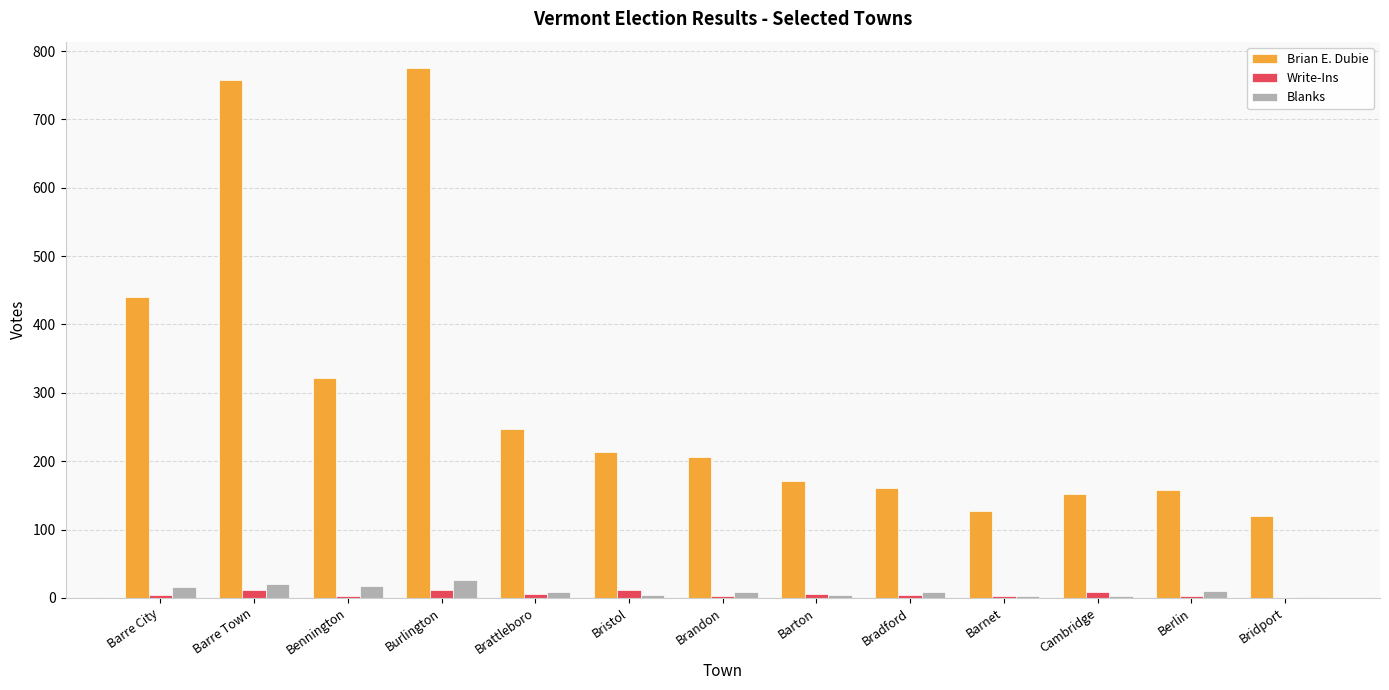

Is it true that Brian E. Dubie equals 354 at Brandon?

False